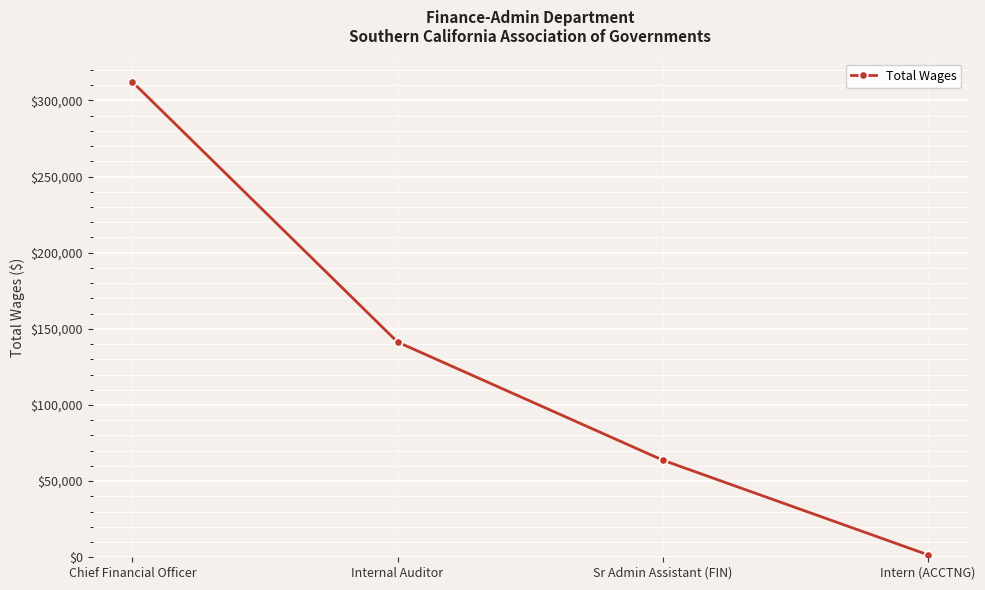

What is the label of the 2nd point from the right?

Sr Admin Assistant (FIN)